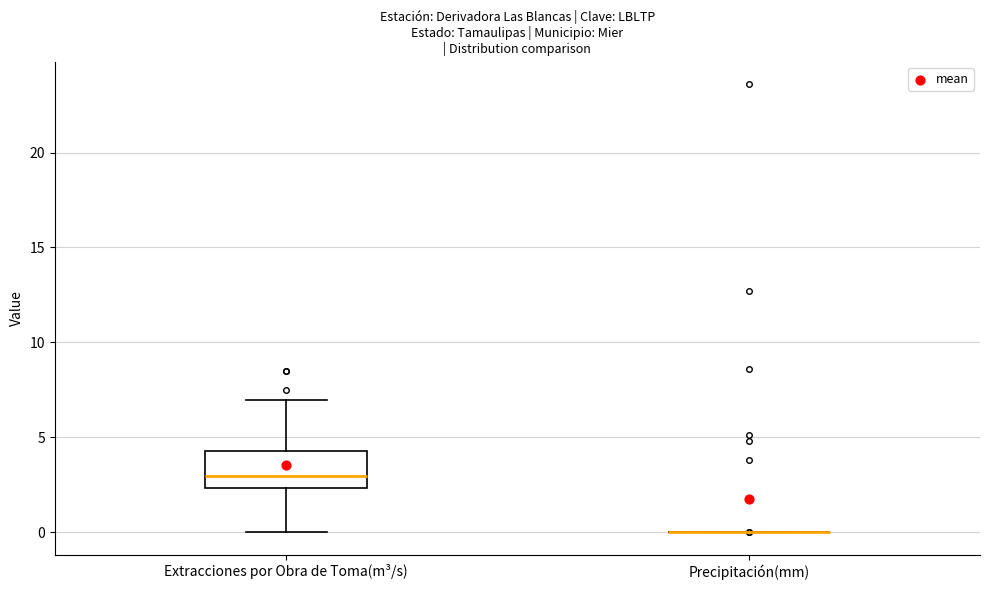

Which box is the tallest, from its lower edge to its upper edge?

Extracciones por Obra de Toma(m³/s)